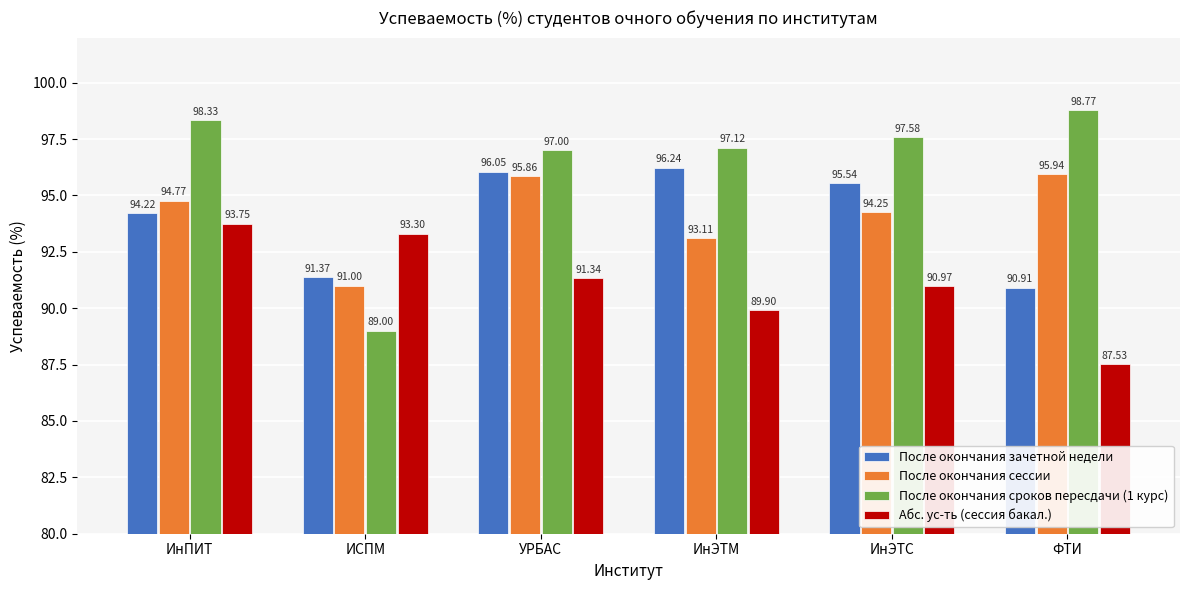

Which series has the largest range (max minus min)?

После окончания сроков пересдачи (1 курс)